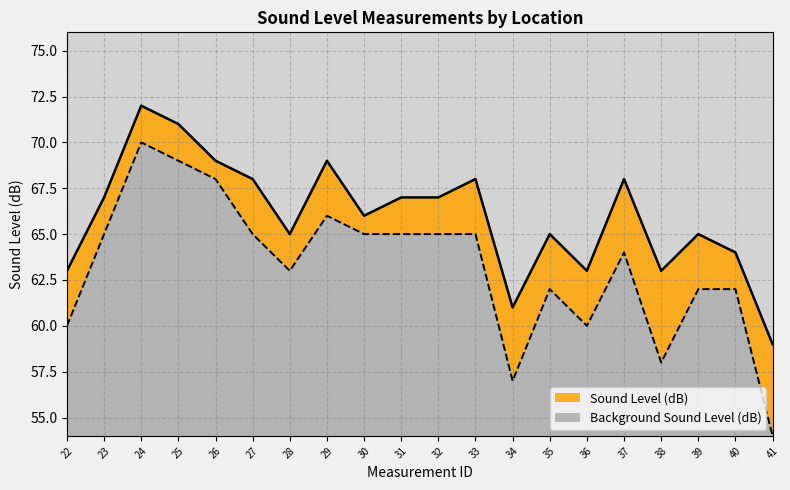

Which series has the widest spread of values?

Background Sound Level (dB)